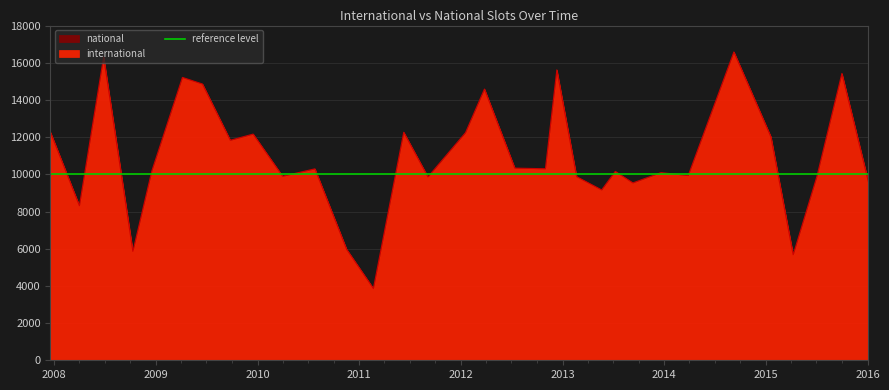

Where does the data first go above 10295?

2007-12-19